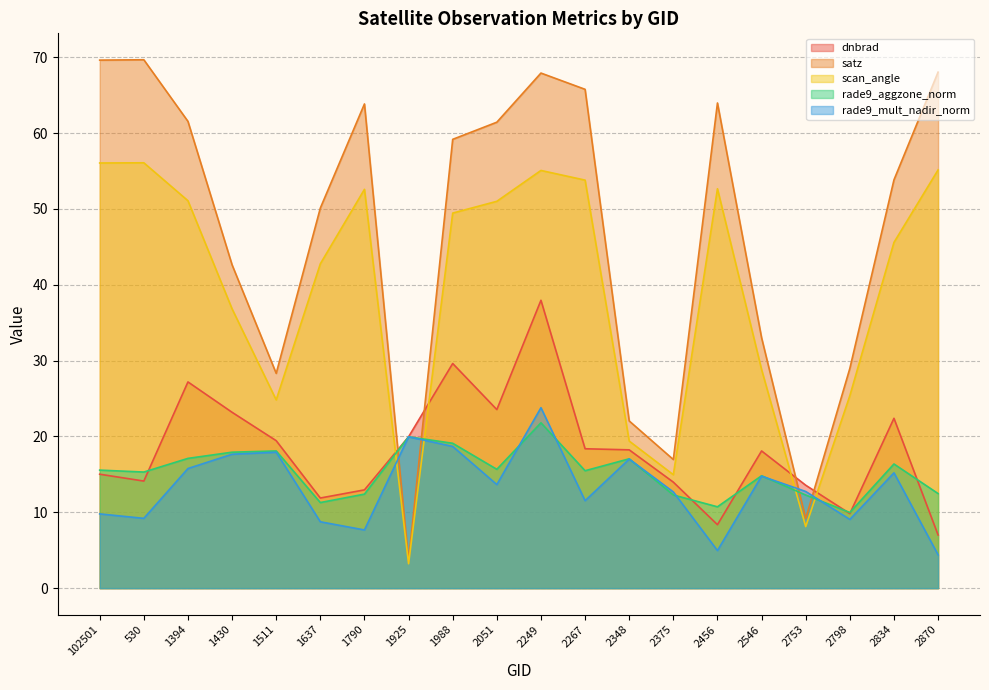

How many data points in rade9_aggzone_norm are above 15?

12